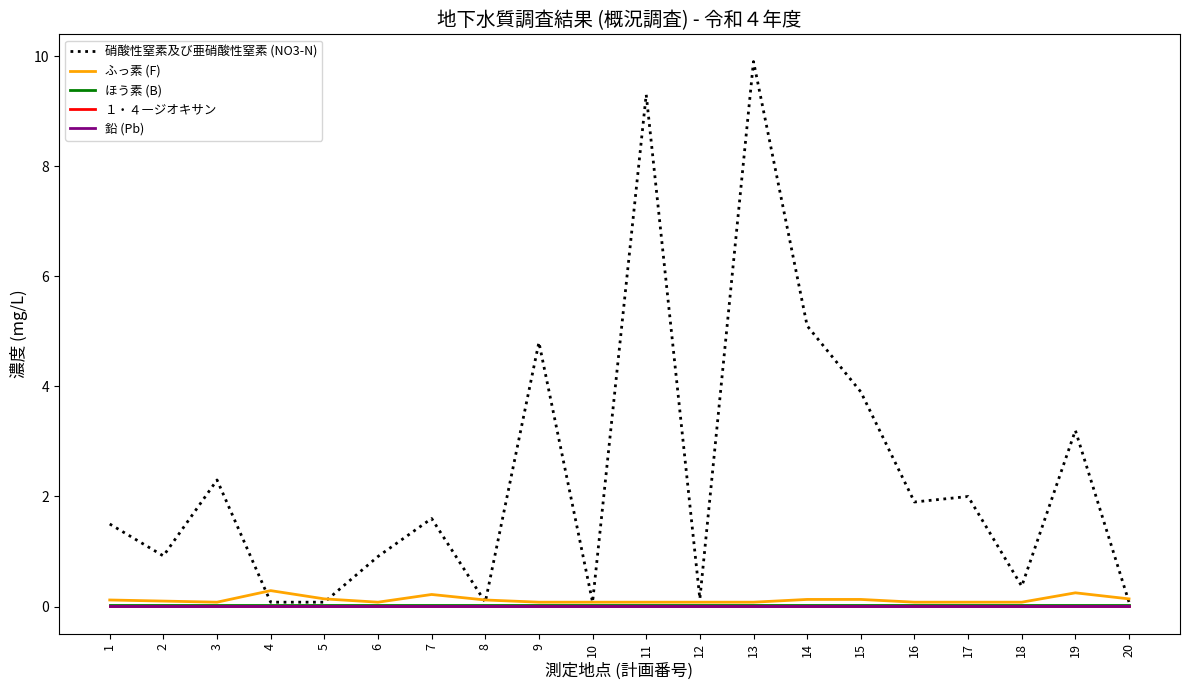

Where is ほう素 (B) nearest to the value 0?

1